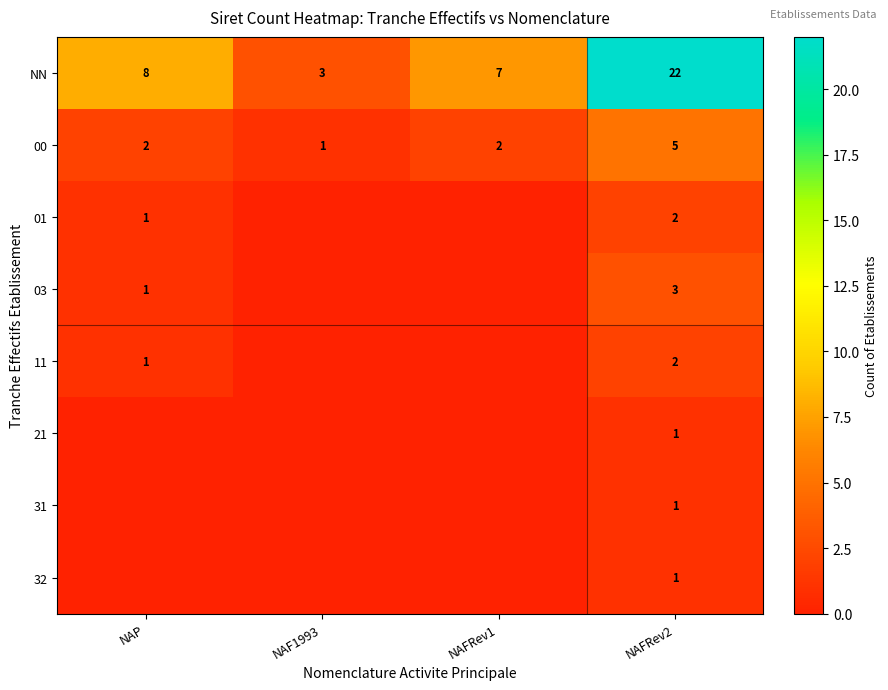

What is the difference between the 00 values at NAFRev2 and NAF1993?

4